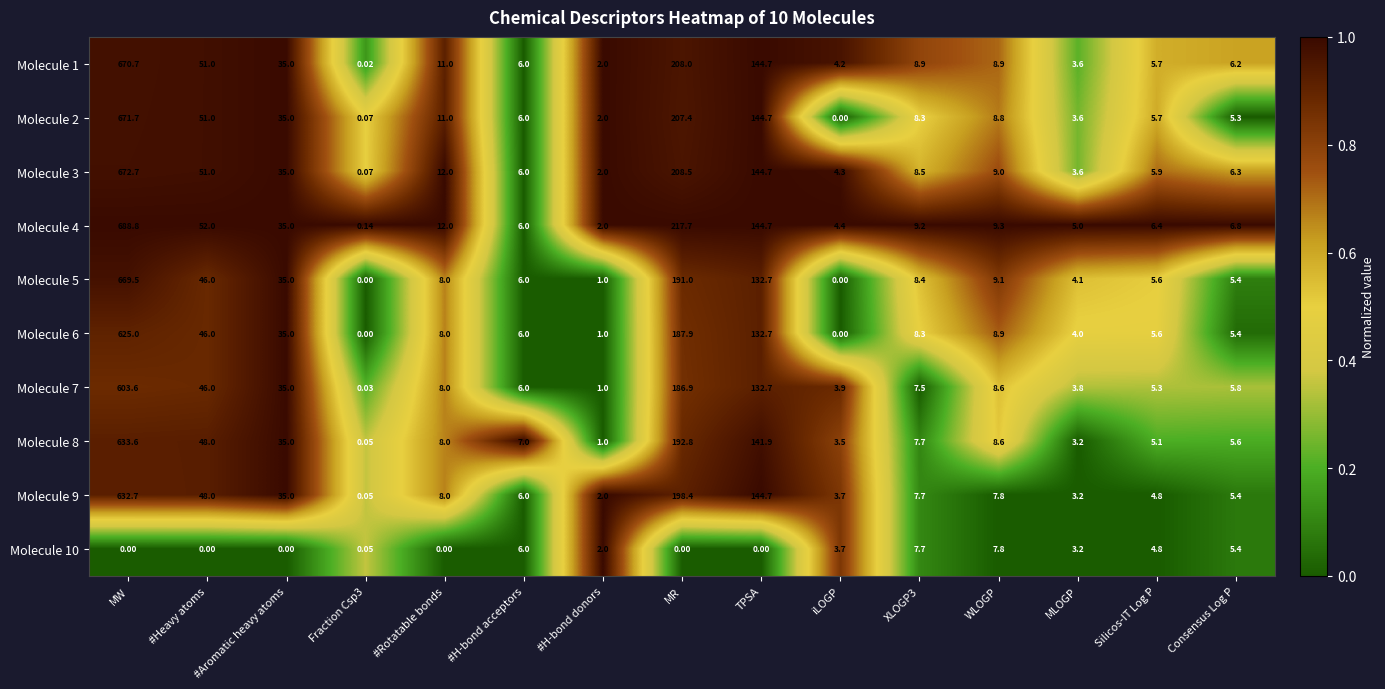

Which label corresponds to the largest value in the chart?

MW